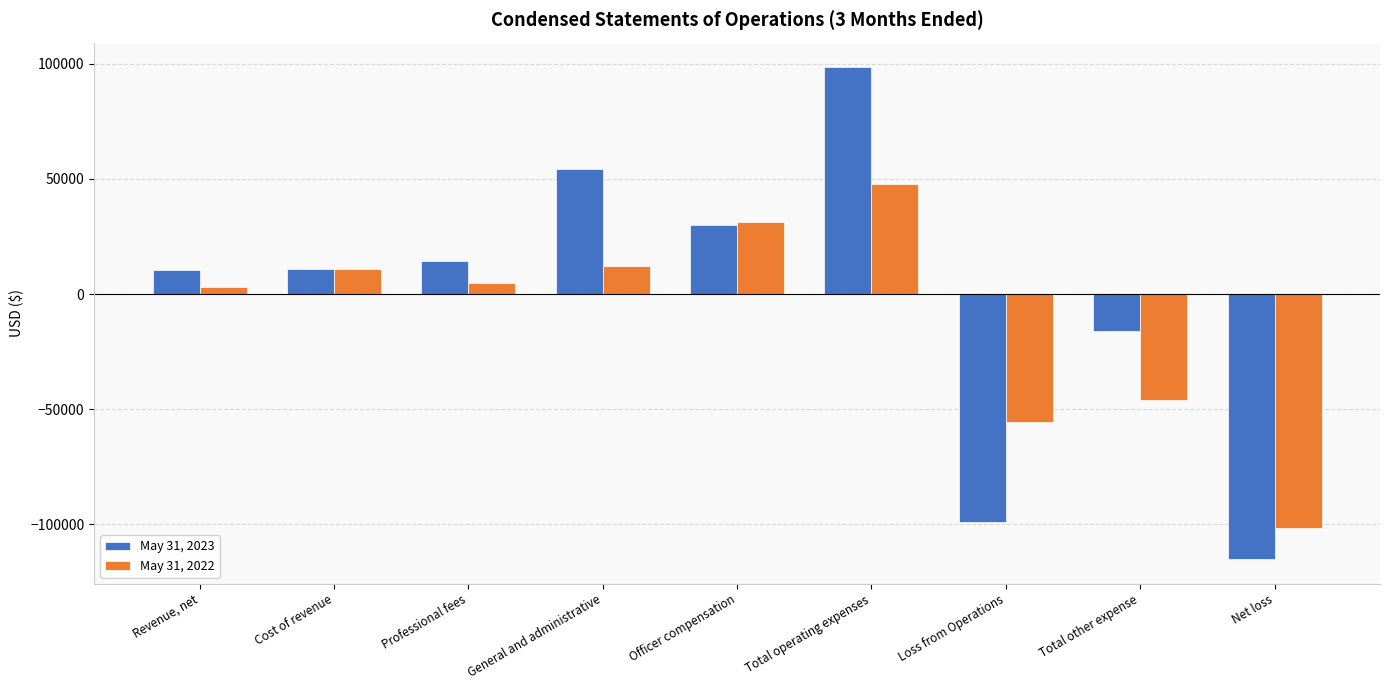

At which category is the sum across all series the highest?

Total operating expenses